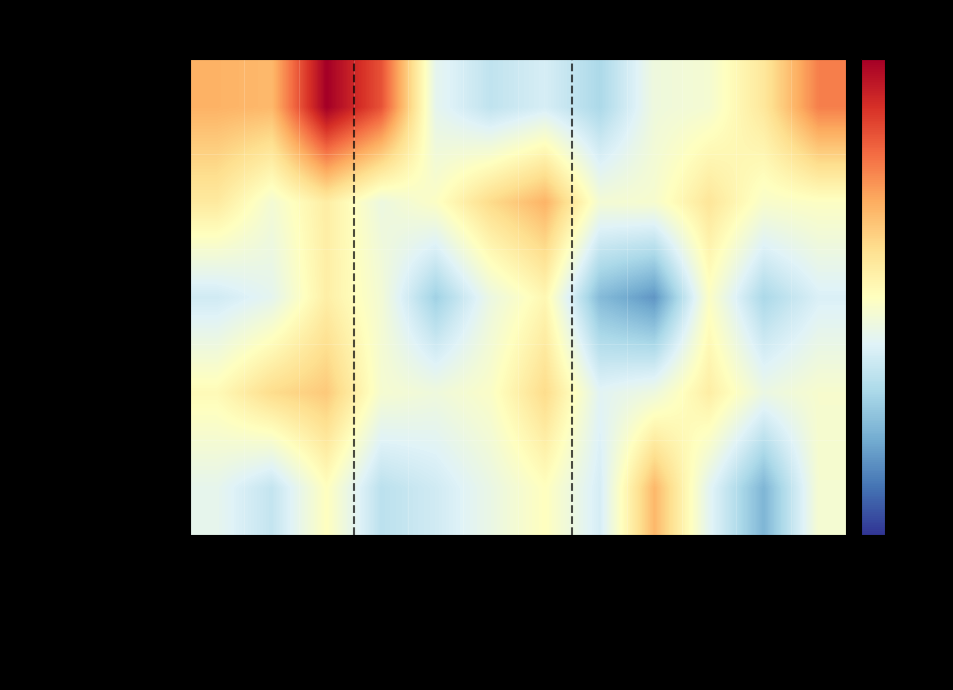

Which label corresponds to the smallest value in the chart?

Treptow-Köpenick